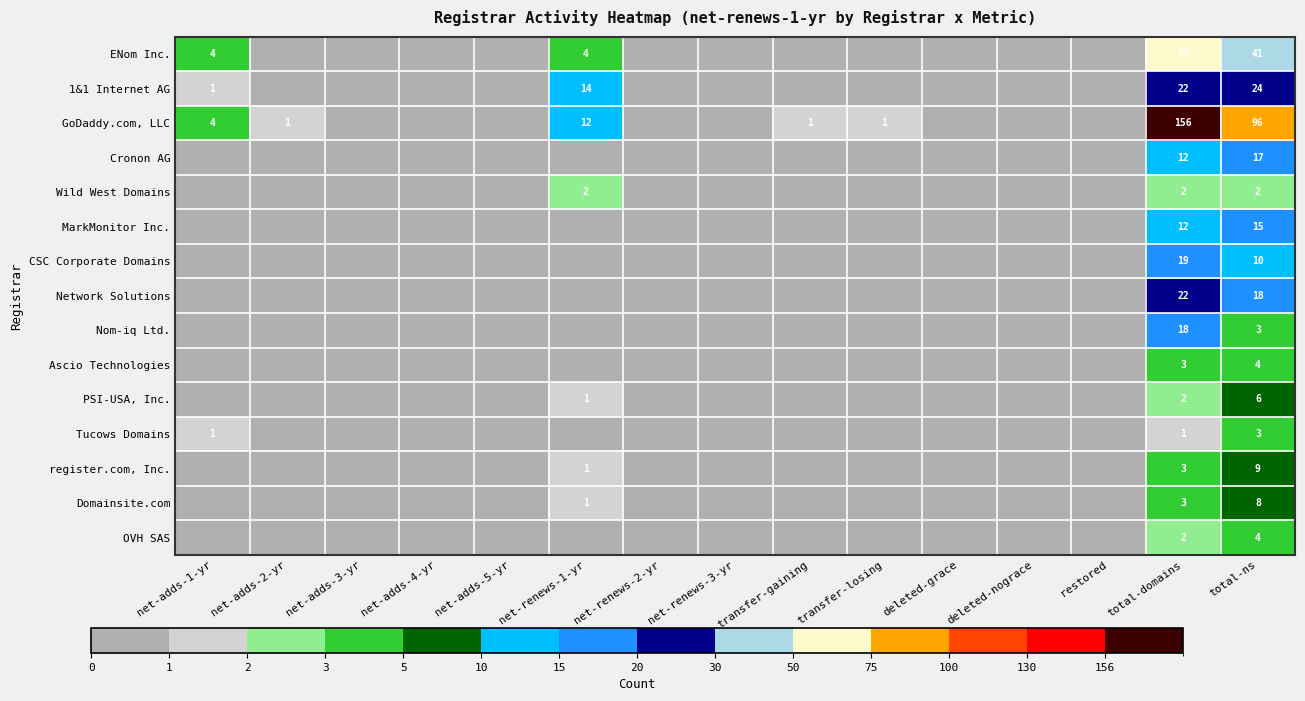

What is the difference between the highest and lowest values at total-ns?

94